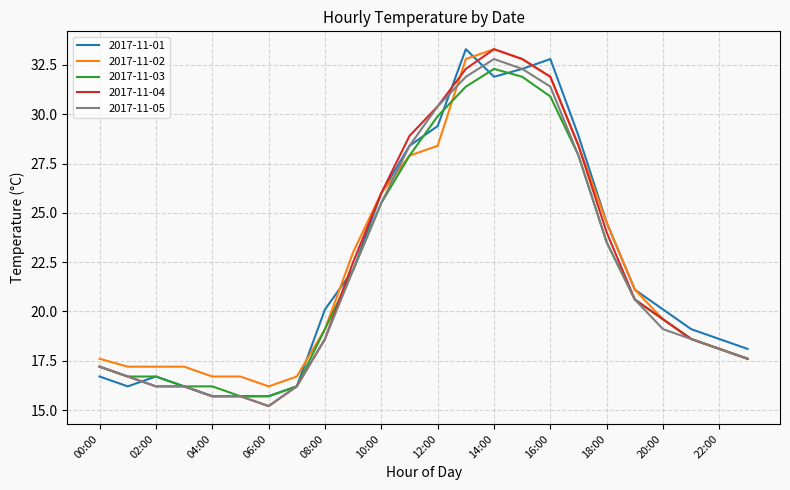

What is the maximum value shown in the chart?

33.3